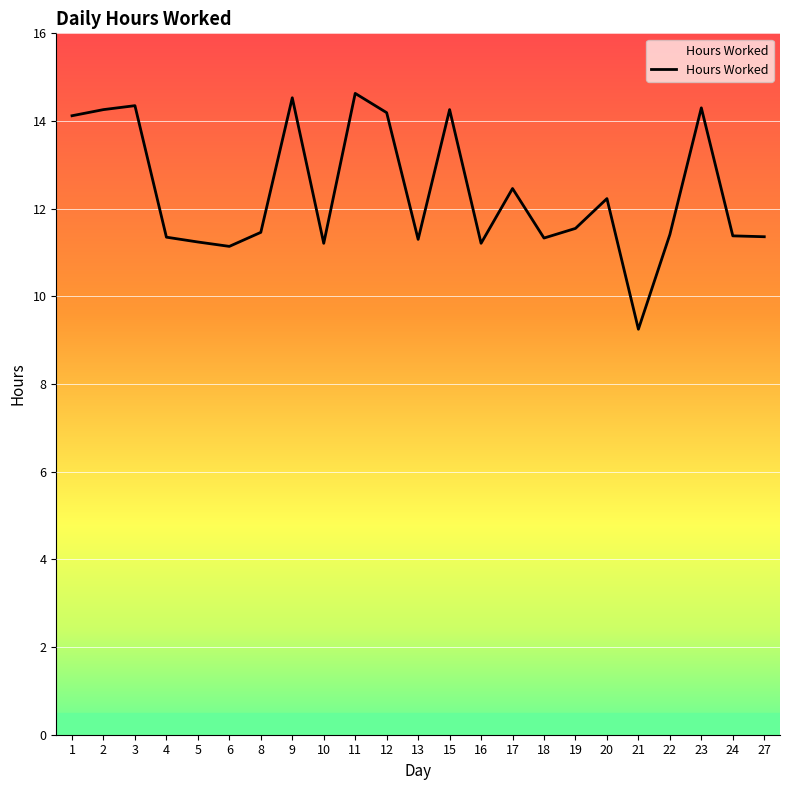

Does the chart have visible grid lines?

Yes